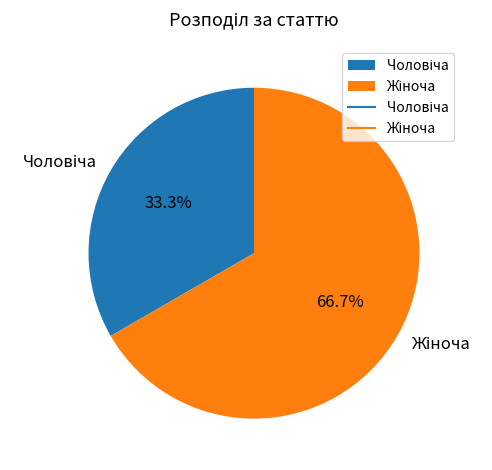

Does any single category account for the majority?

Yes